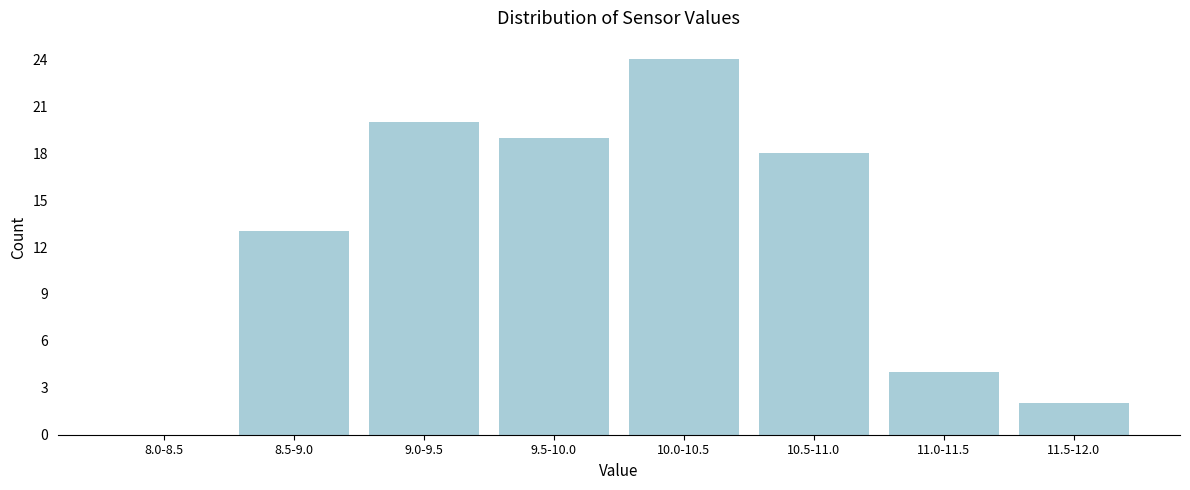

Reading left to right, what are all the values shown in this chart?

8.0-8.5=0	8.5-9.0=13	9.0-9.5=20	9.5-10.0=19	10.0-10.5=24	10.5-11.0=18	11.0-11.5=4	11.5-12.0=2